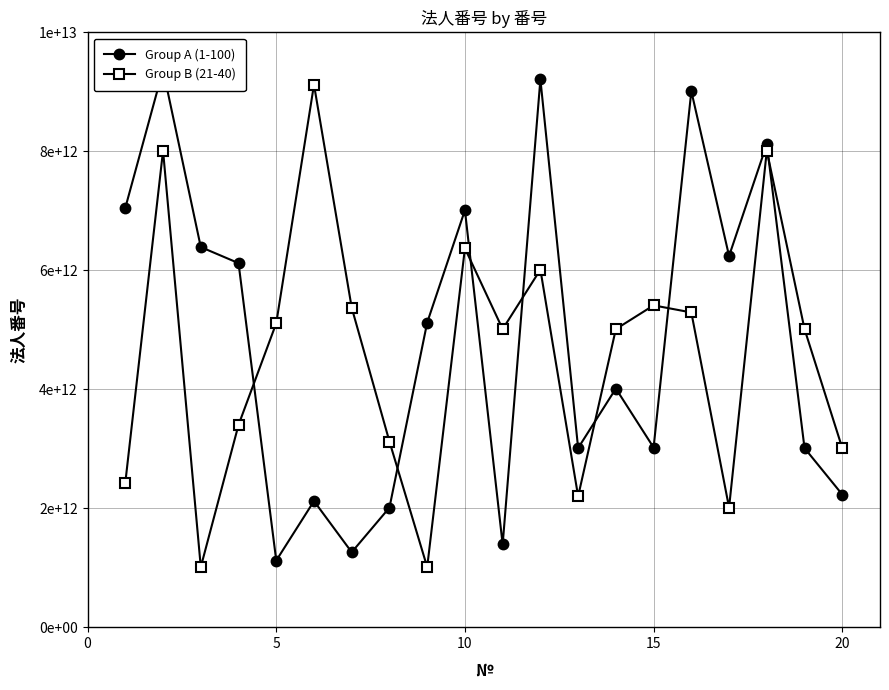

The value of Group B (21-40) at 15 is 3238341513153. True or false?

False